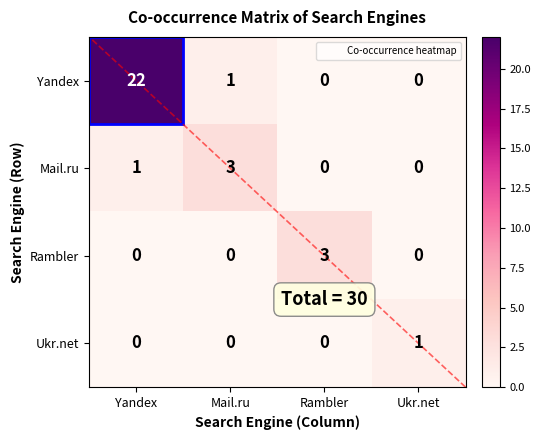

At which label is Mail.ru closest to 1?

Yandex